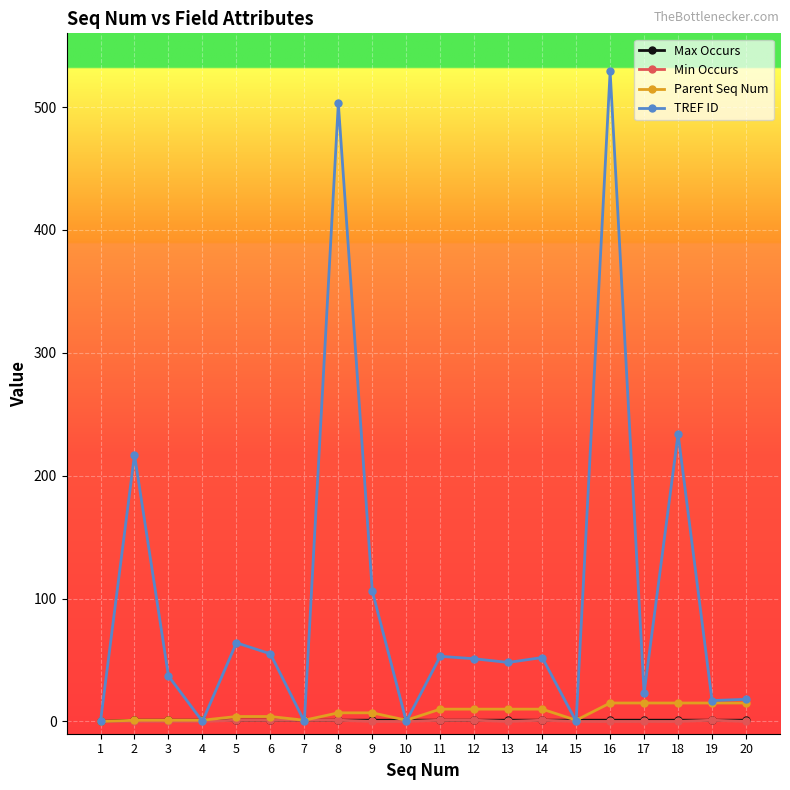

Which series has the largest total across all categories?

TREF ID